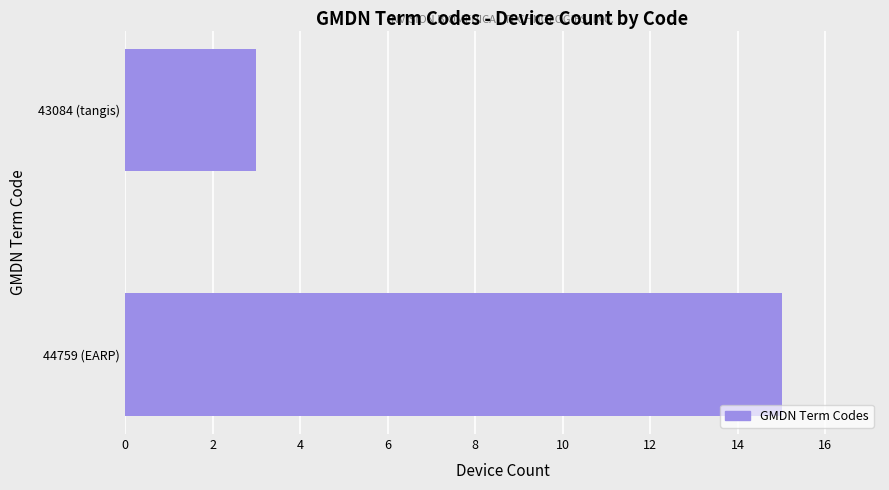

Approximately how many times larger is the value at 44759 (EARP) compared to 43084 (tangis)?

5.0